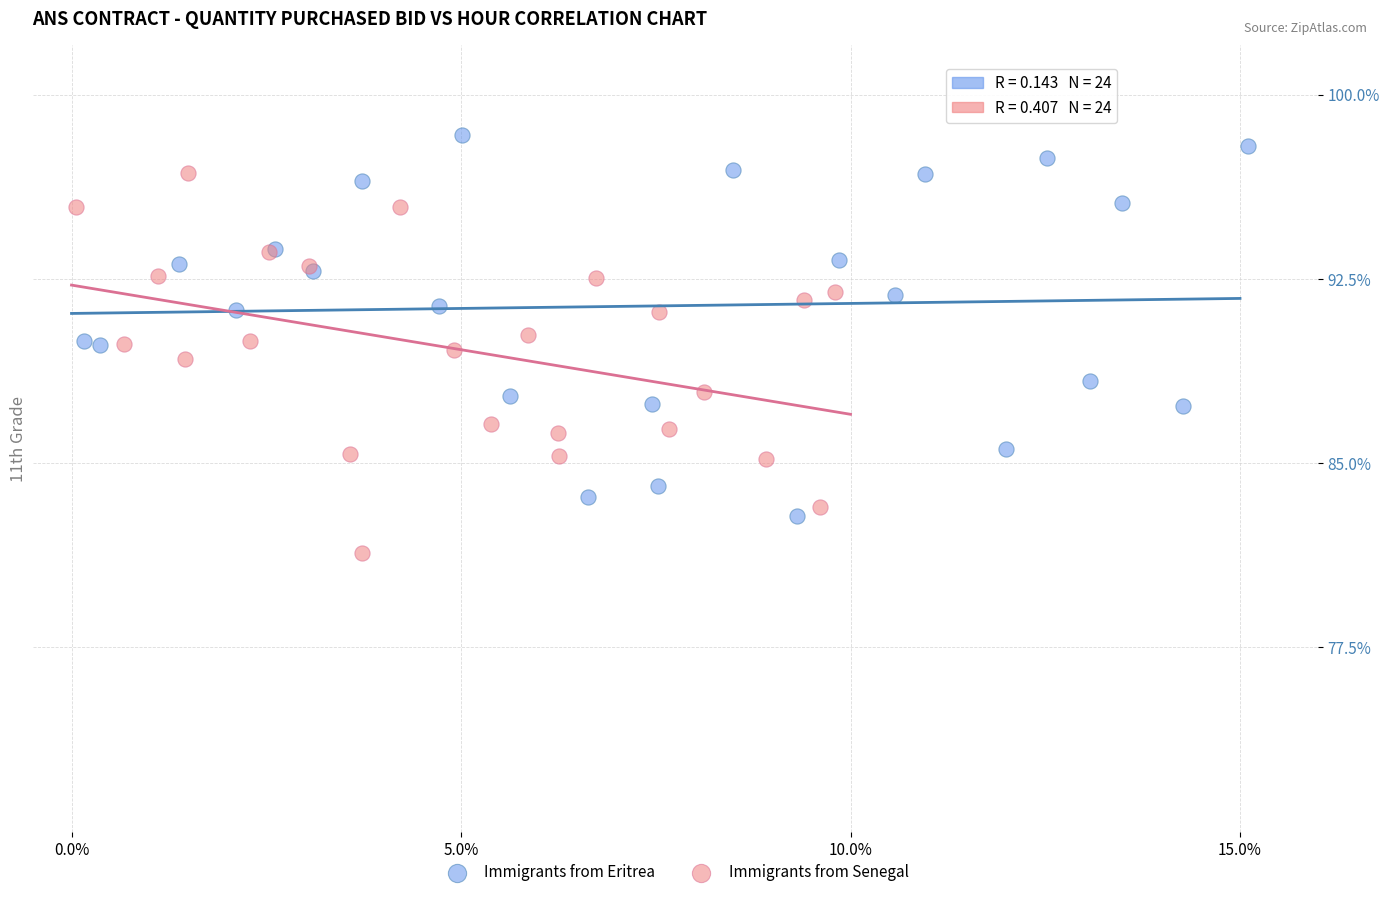

What are all the series names shown in the legend?

Immigrants from Eritrea, Immigrants from Senegal